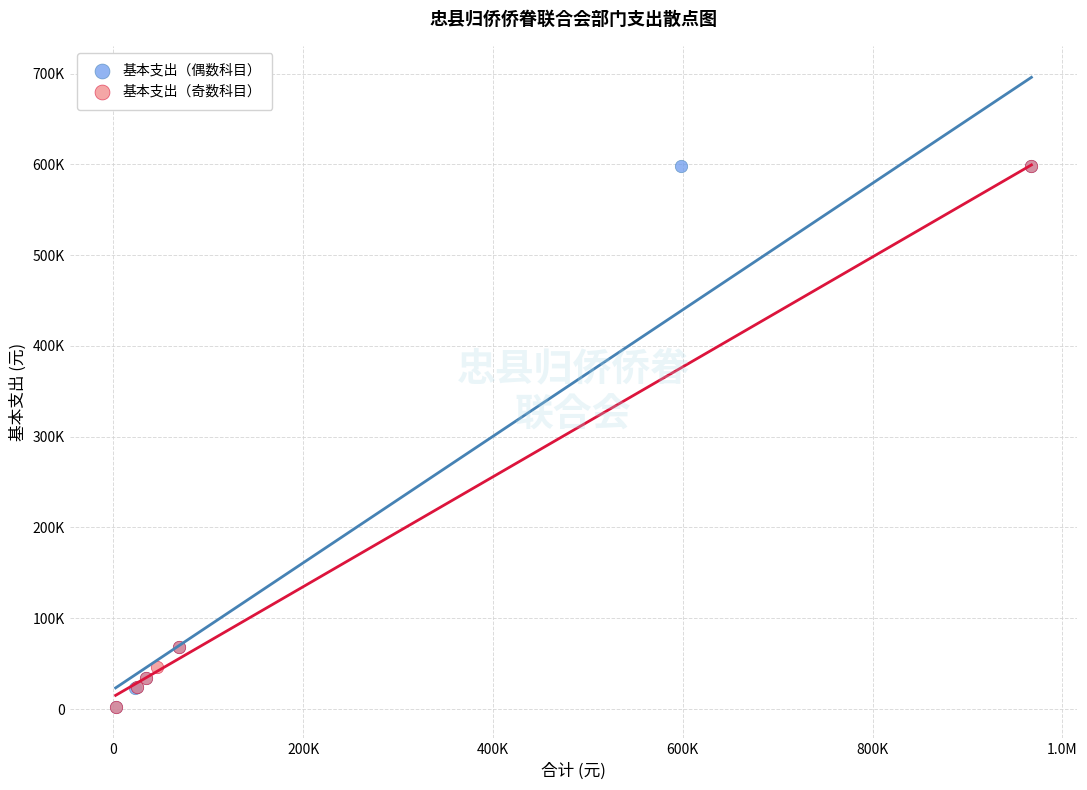

What are all the series names shown in the legend?

基本支出（偶数科目）, 基本支出（奇数科目）